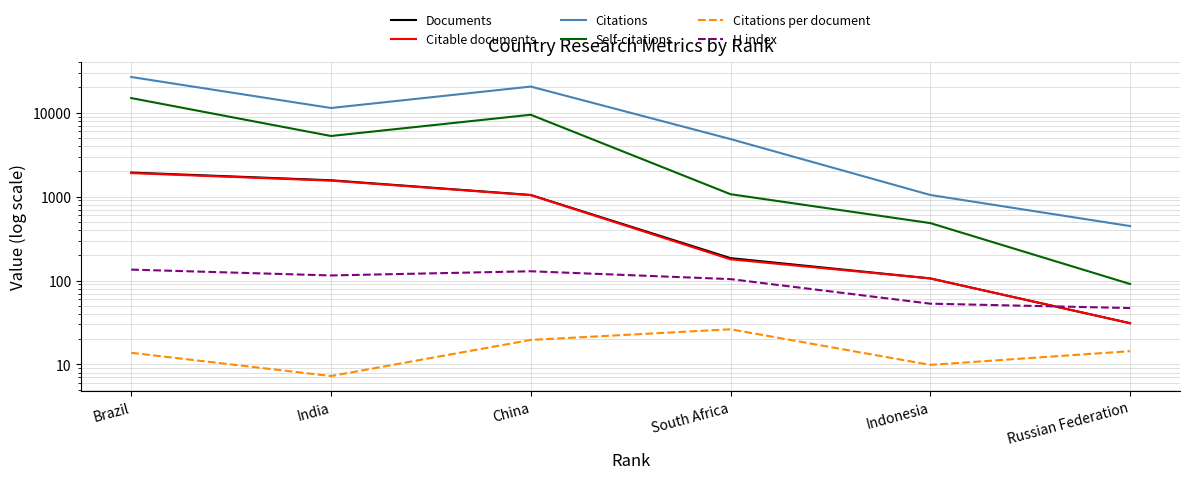

What is the total value across all series at Brazil?

45634.8